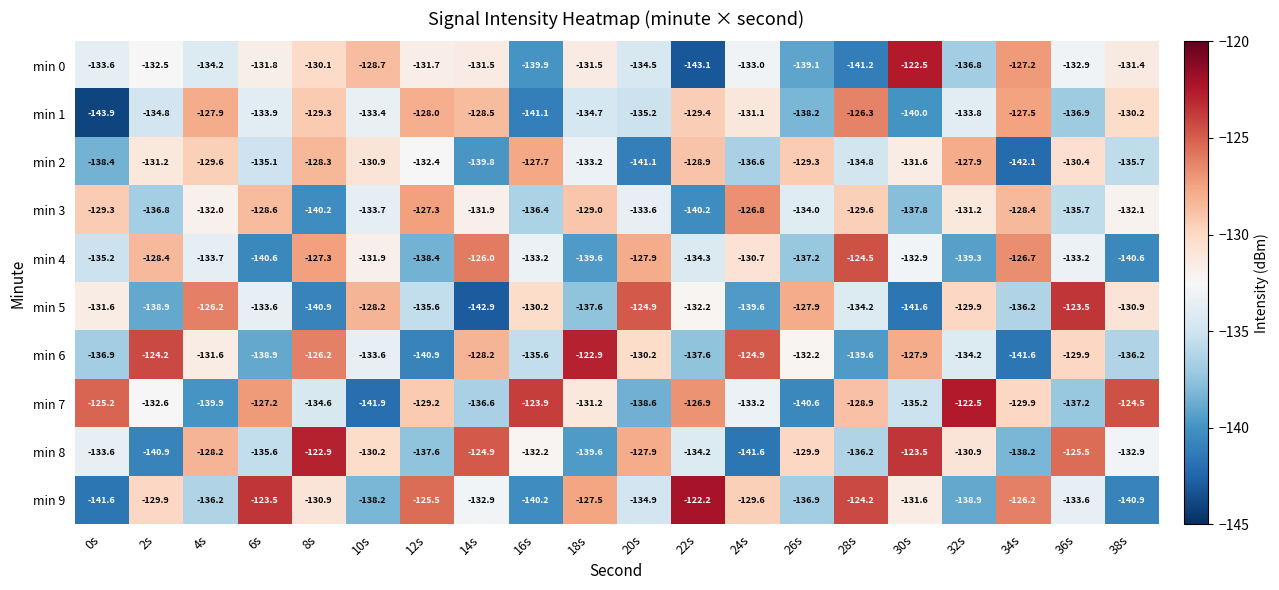

Between 30s and 32s, which series saw the biggest shift?

min 0